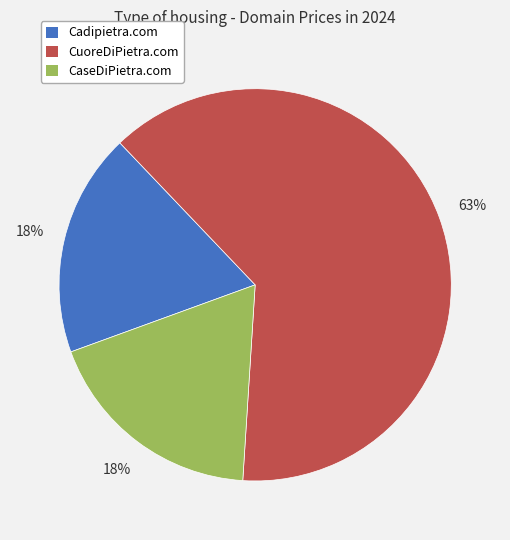

The CaseDiPietra.com slice represents 32% of the pie. True or false?

False